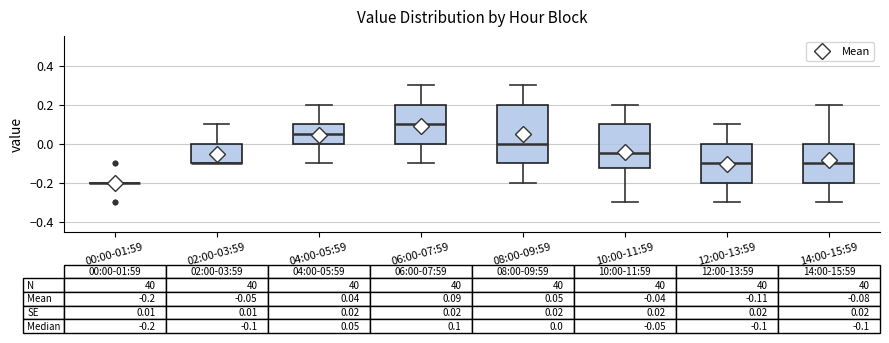

Comparing the boxes themselves (not the whiskers), which one is the tallest?

08:00-09:59